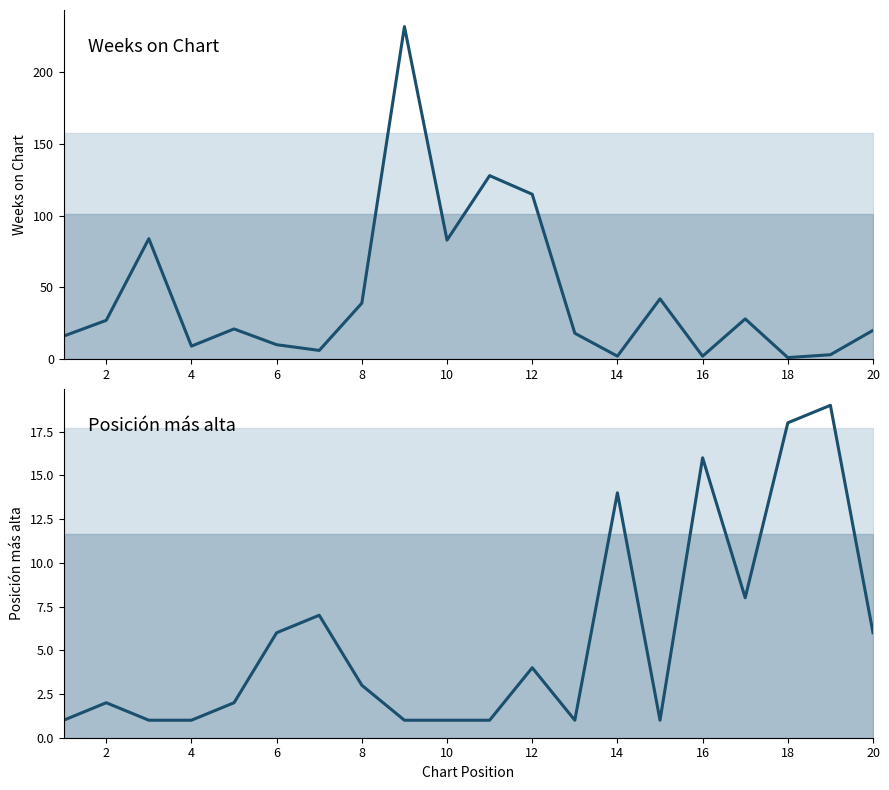

Reading right to left, extract all data points from this chart.

Weeks on Chart: 20	3	1	28	2	42	2	18	115	128	83	232	39	6	10	21	9	84	27	16
Posición más alta: 6	19	18	8	16	1	14	1	4	1	1	1	3	7	6	2	1	1	2	1